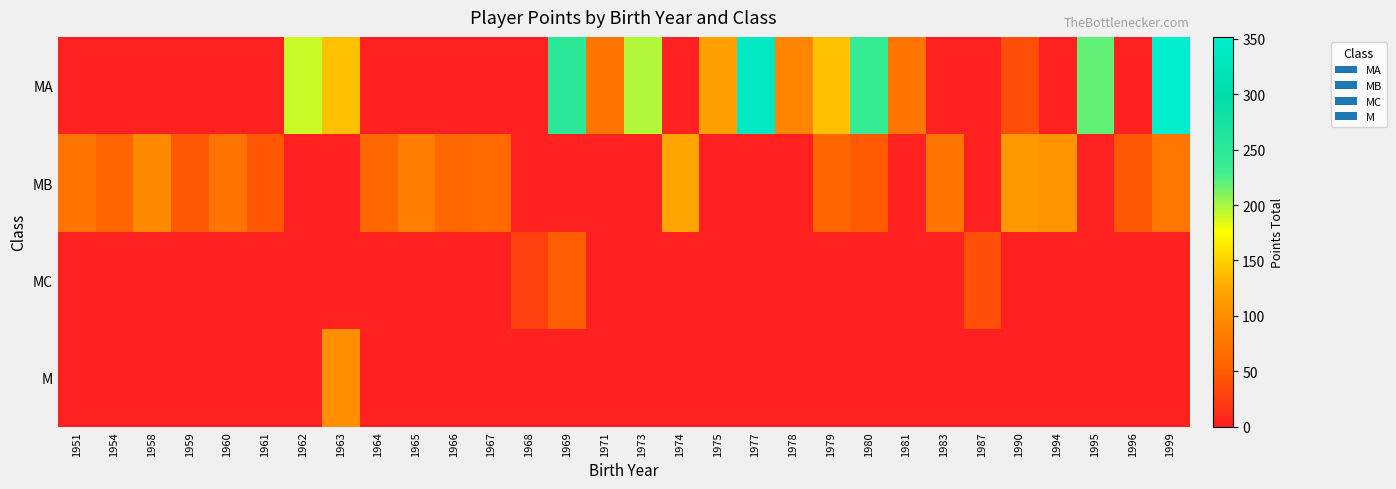

How many categories are shown in the chart?

30